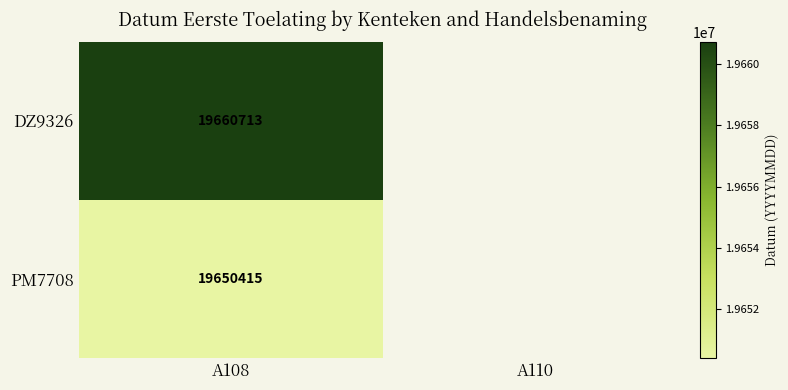

Is the value of DZ9326 at A108 greater than the value of PM7708 at A108?

Yes